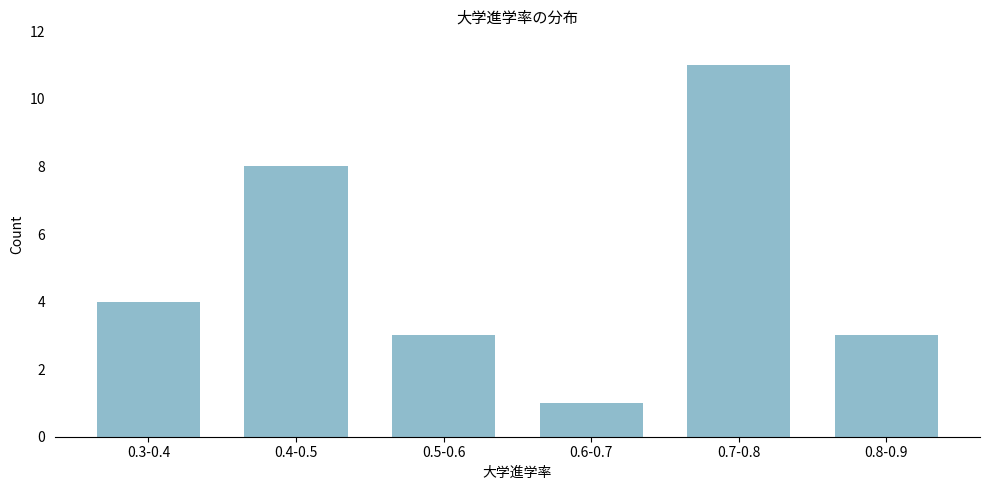

Reading left to right, transcribe all the data shown in this chart.

4	8	3	1	11	3